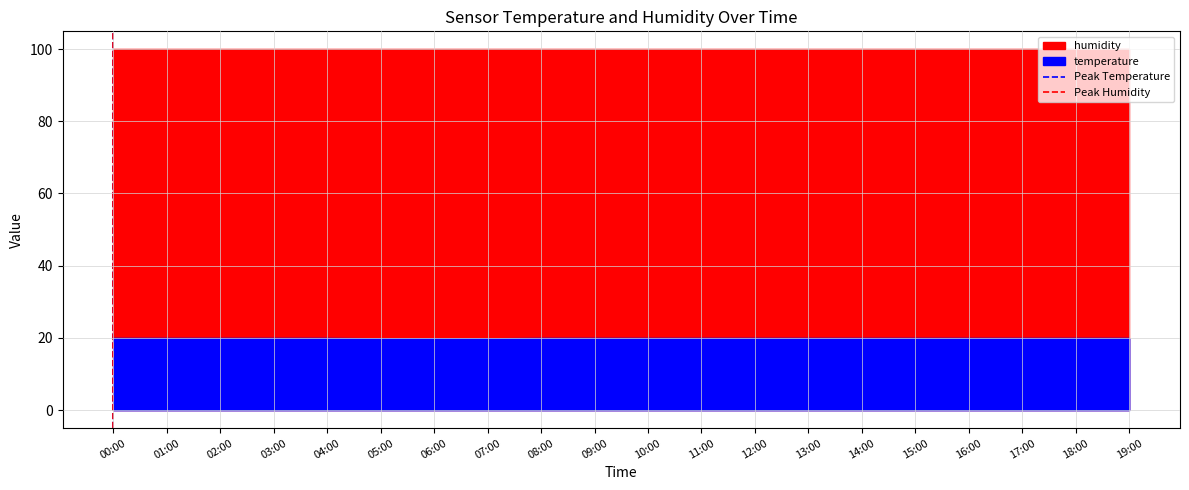

Does the chart have visible grid lines?

Yes